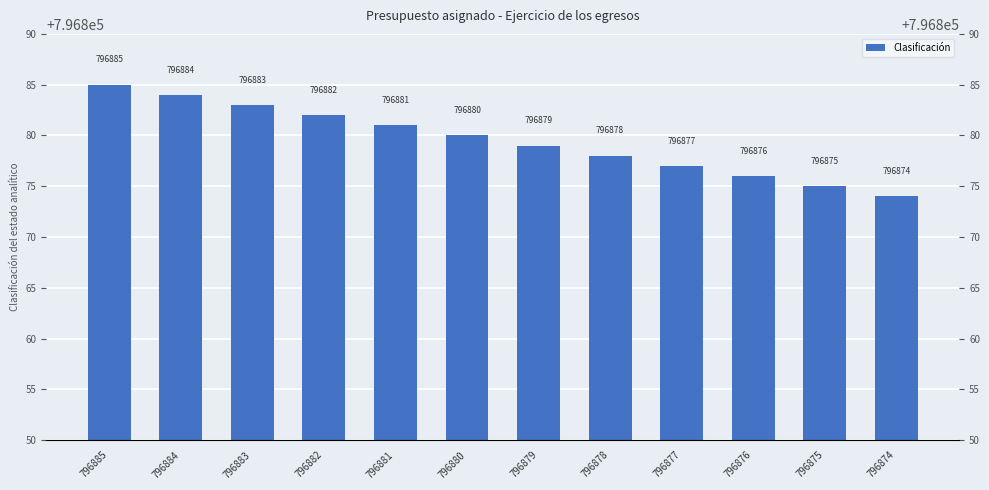

Which label corresponds to the largest value in the chart?

796885